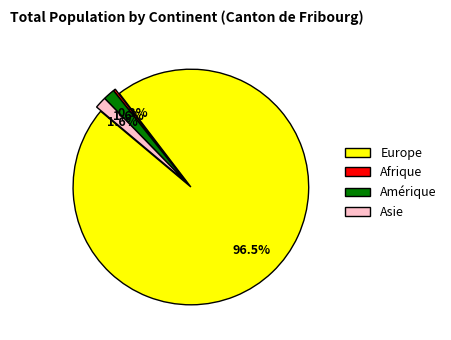

Is there a majority slice in this chart?

Yes